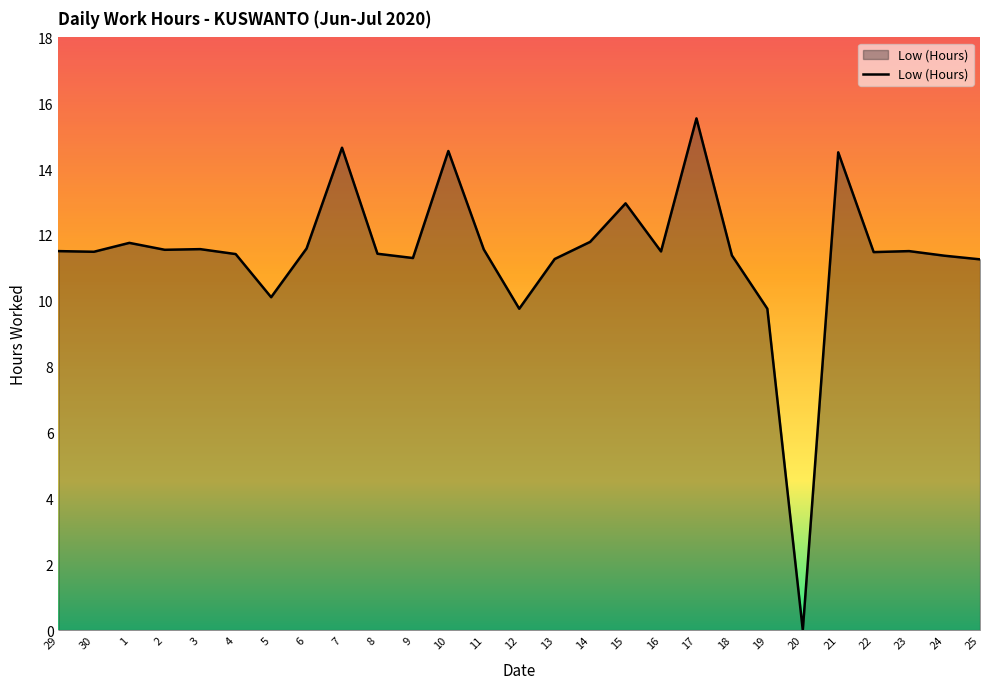

Is it true that the value at 21 is 14.5?

True